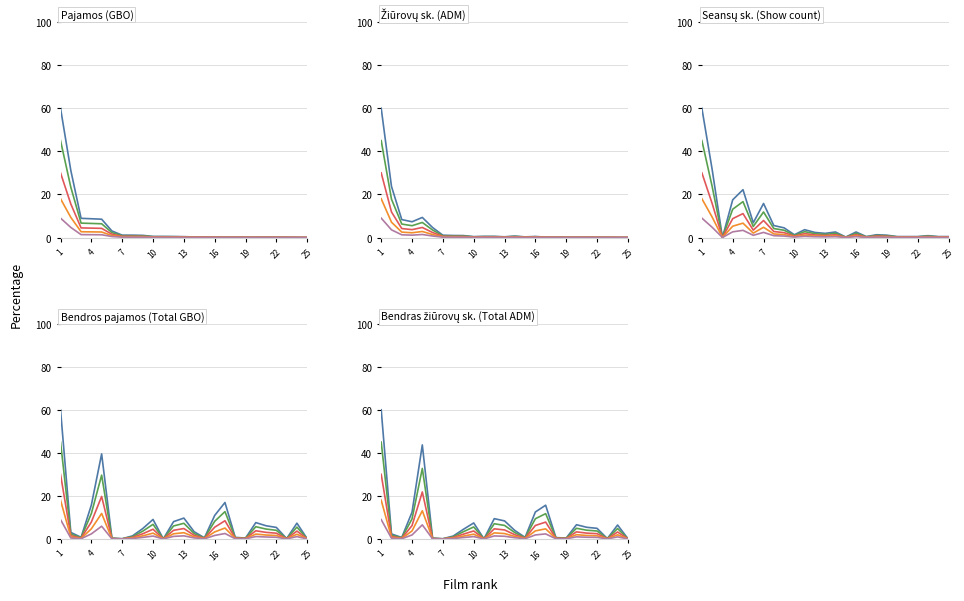

At how many categories does at least one series exceed 7?

8